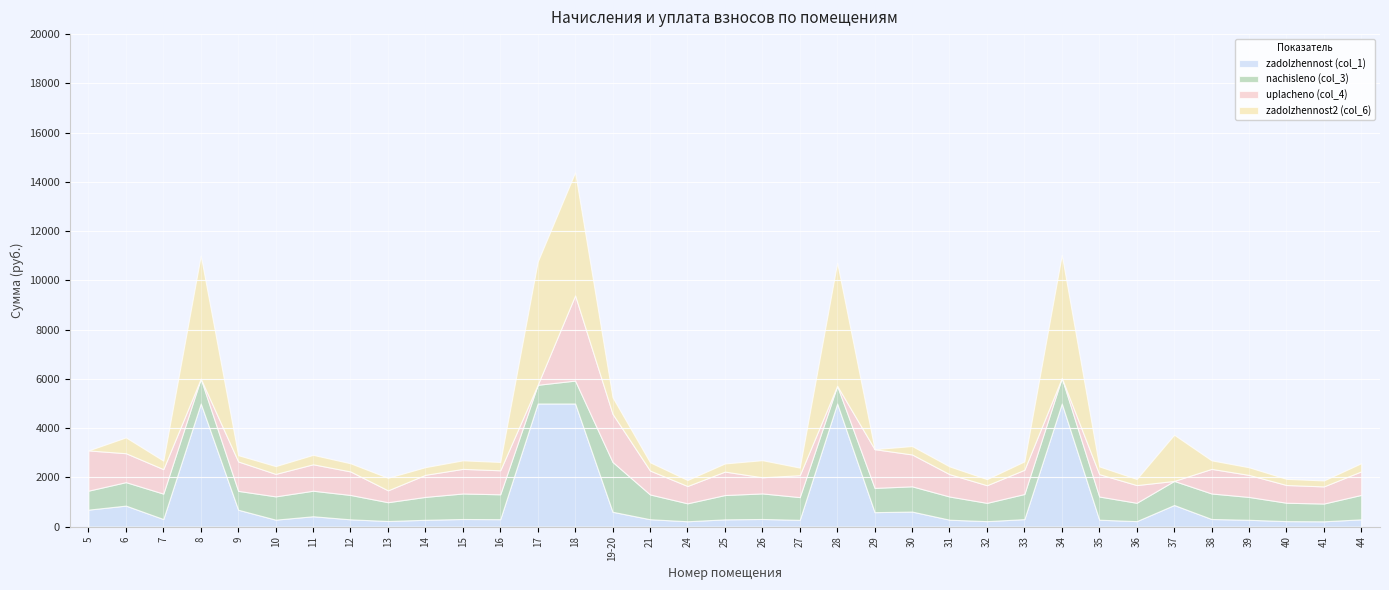

True or false: zadolzhennost (col_1) has more than 2 points higher than both neighbors.

True